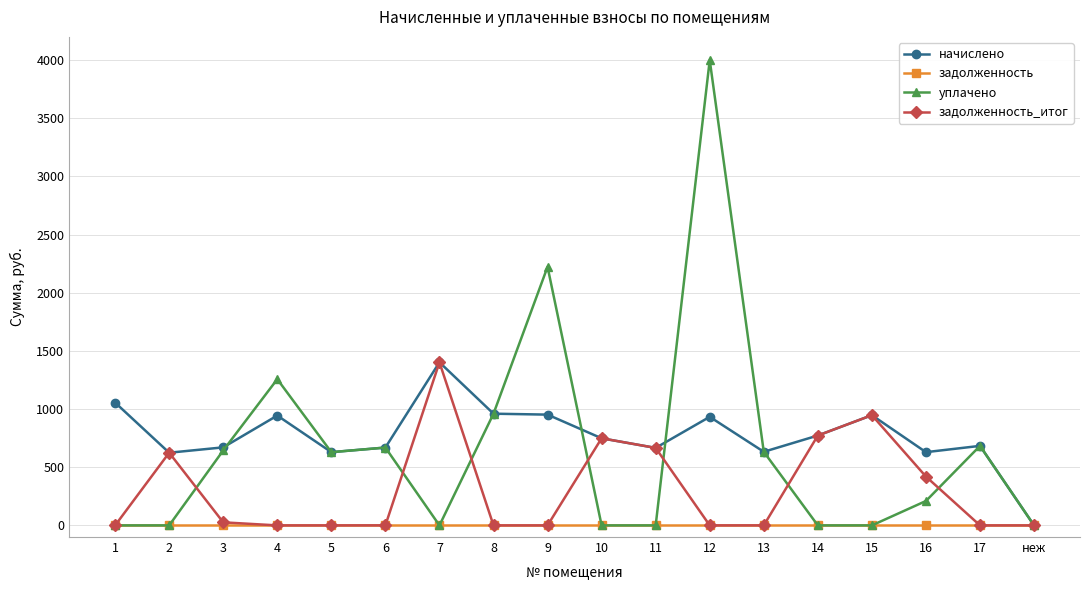

Where is the first local minimum for начислено?

2